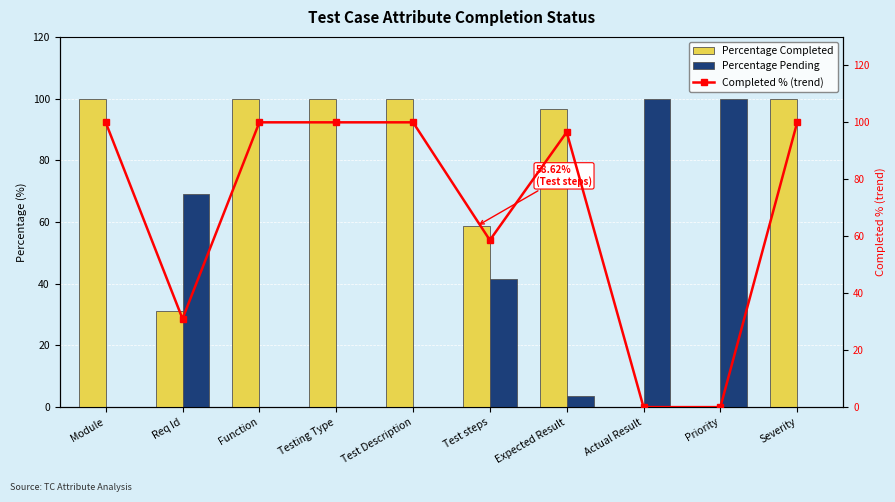

Are the bars horizontal?

No